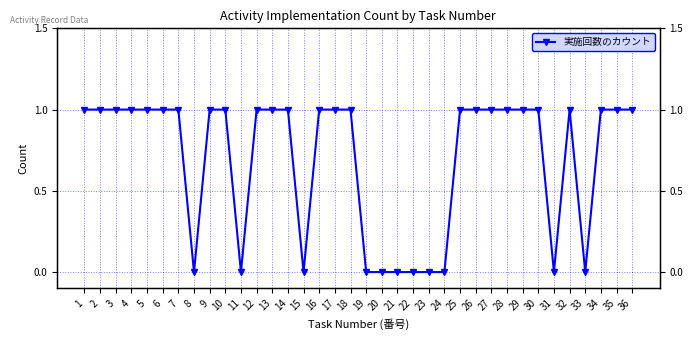

True or false: the data shows 1 at 13.

False